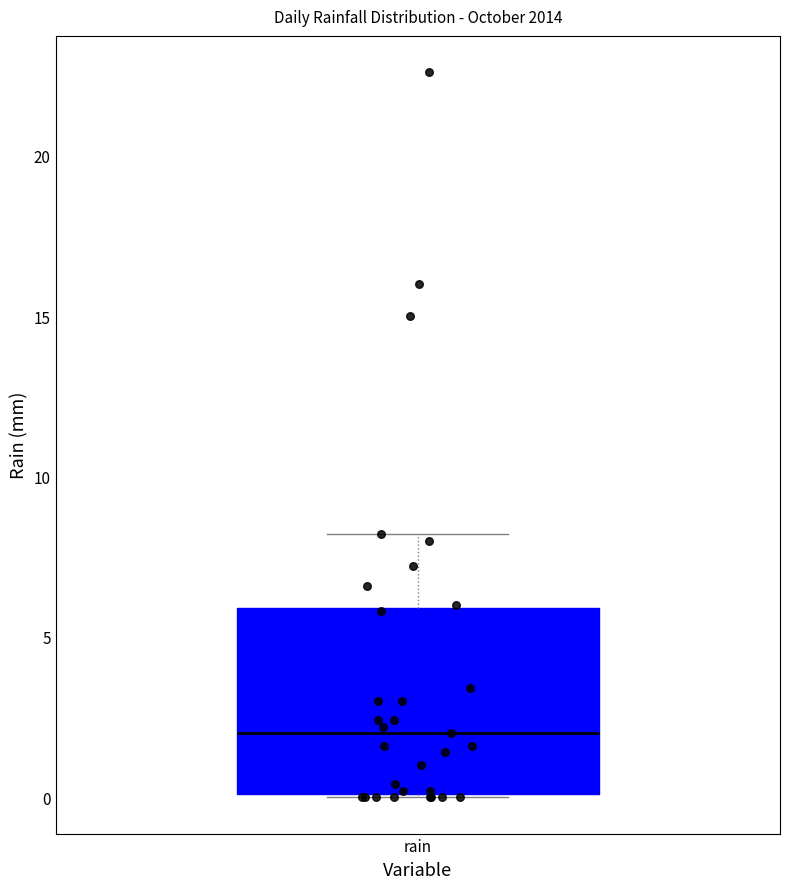

Read this box plot against the y-axis: the position of the median line, the range covered by the box, and the ends of both whiskers. The values are not printed on the chart, so give them approximately, as read against the axis.

median 2, box 0 to 6, whiskers 0 to 8